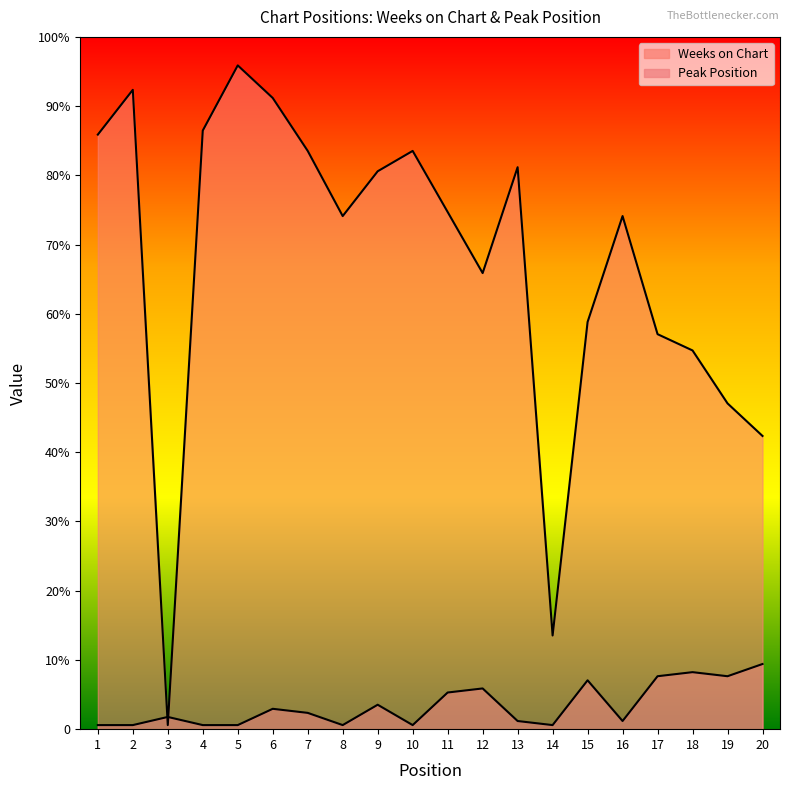

What are all the series names shown in the legend?

Weeks on Chart, Peak Position